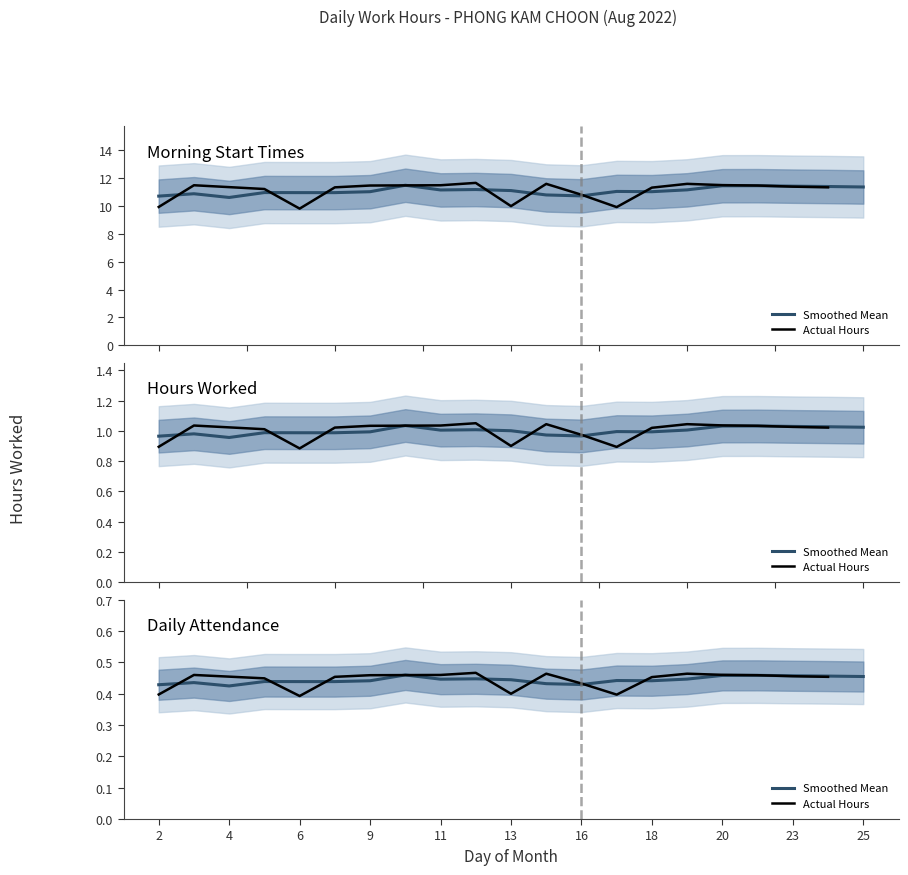

What is the value of the 7th point from the left?

11.5